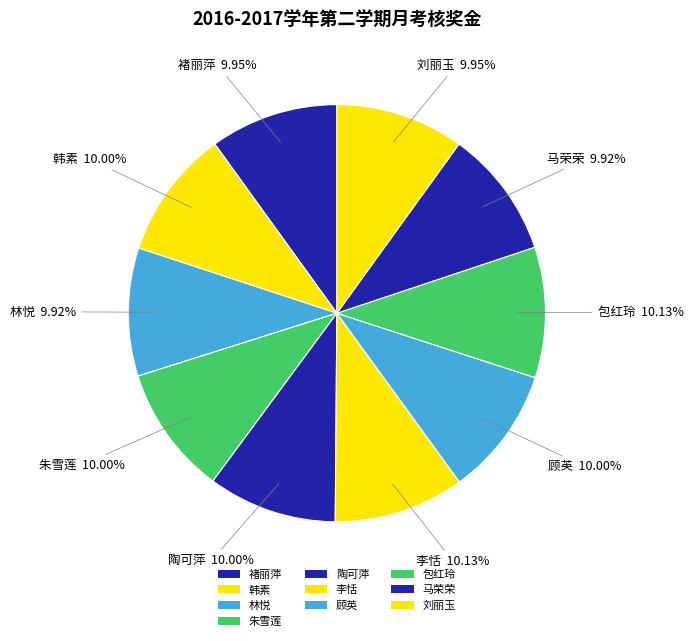

What percentage do 马荣荣 and 韩素 together represent?

19.9%